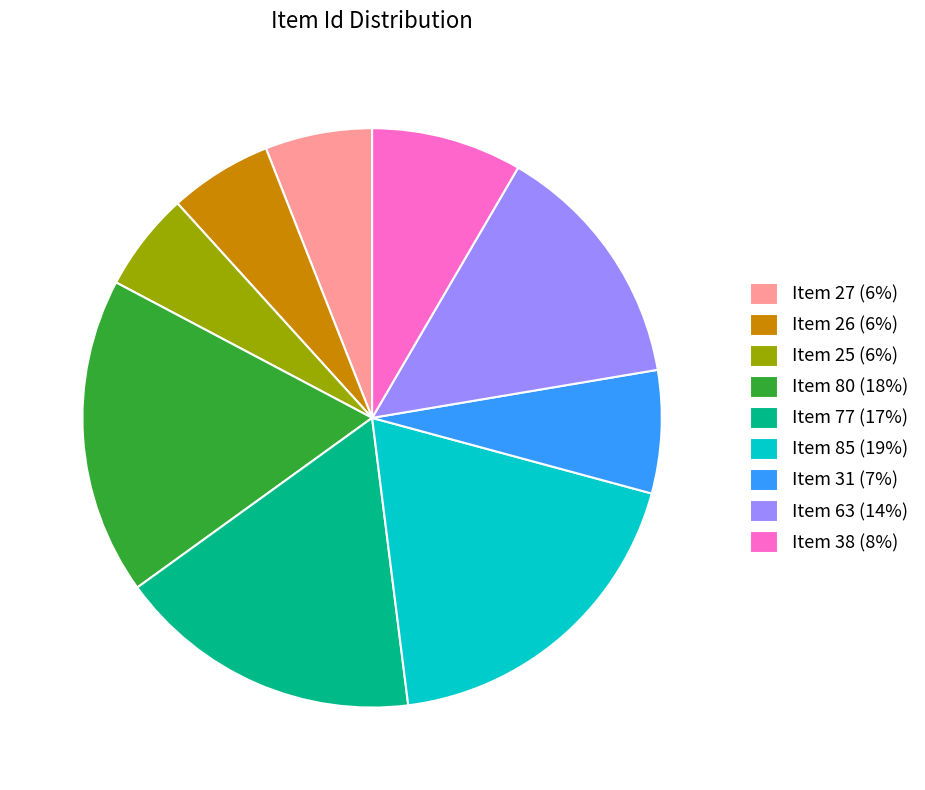

Does any single category account for the majority?

No